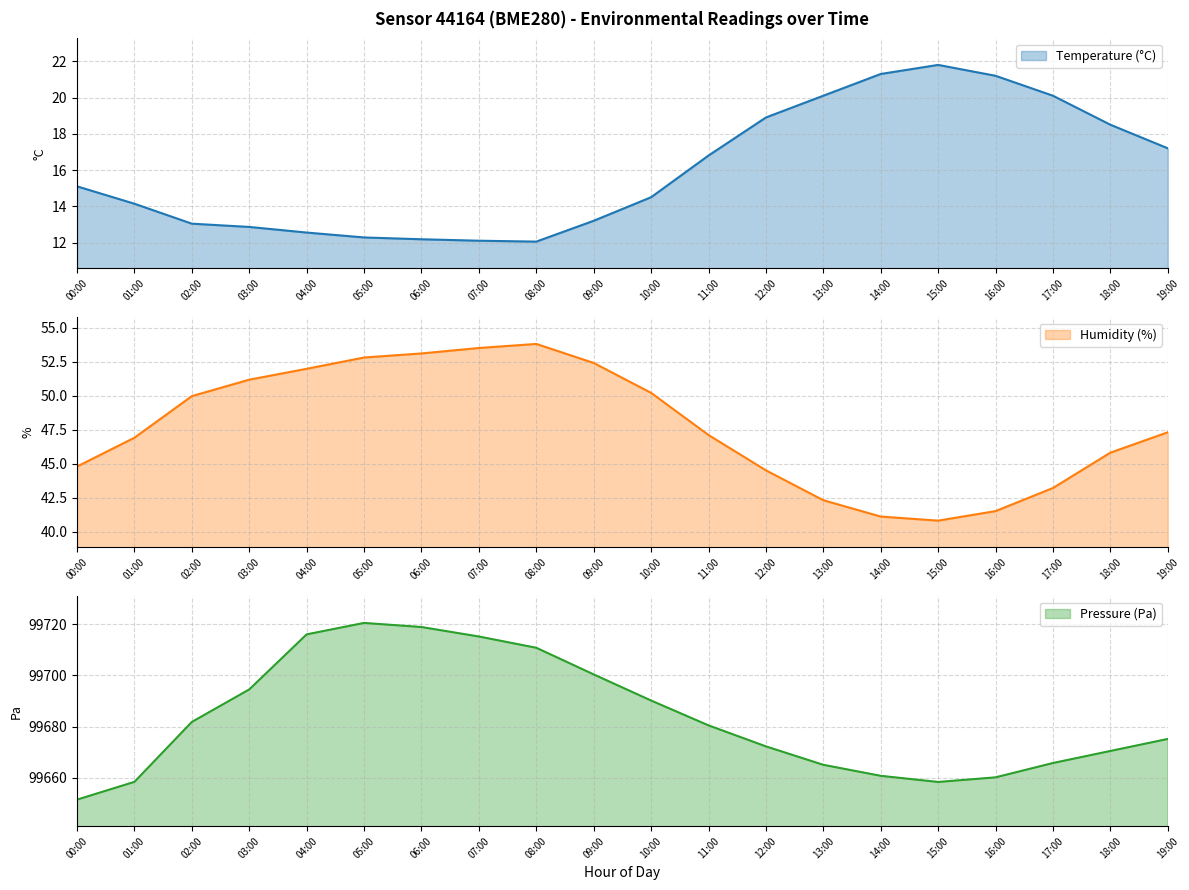

True or false: temperature and pressure_norm cross at least once.

False